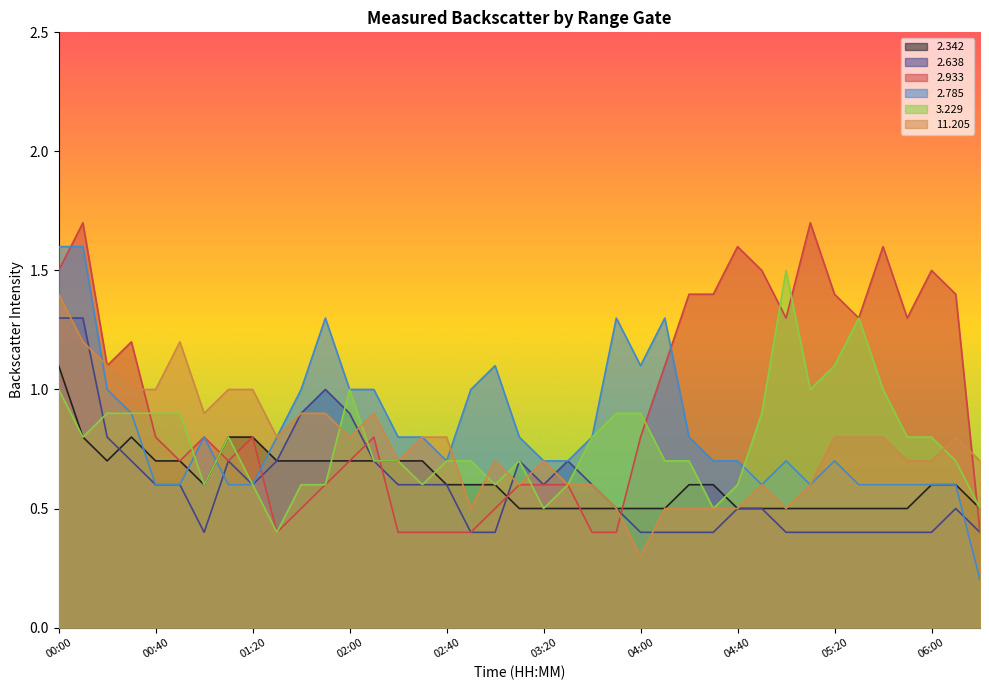

After their last crossing, which series has the higher values:   2.785 or   2.933?

  2.933